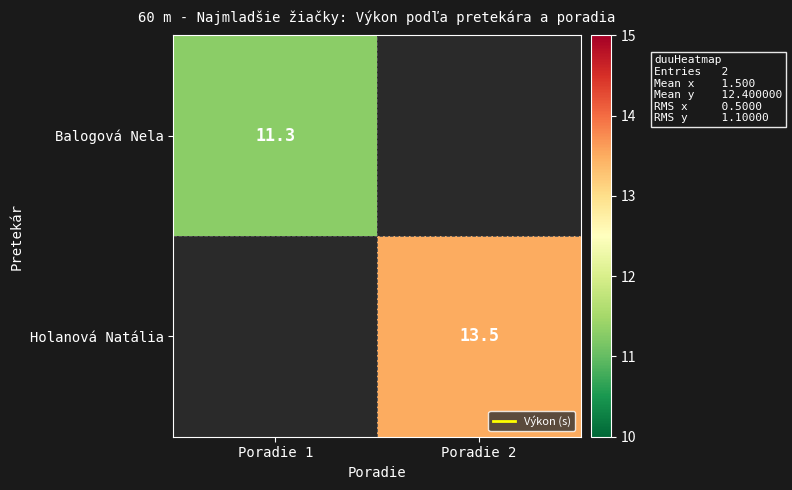

Where does the Holanová Natália series first go above 13?

Poradie 2